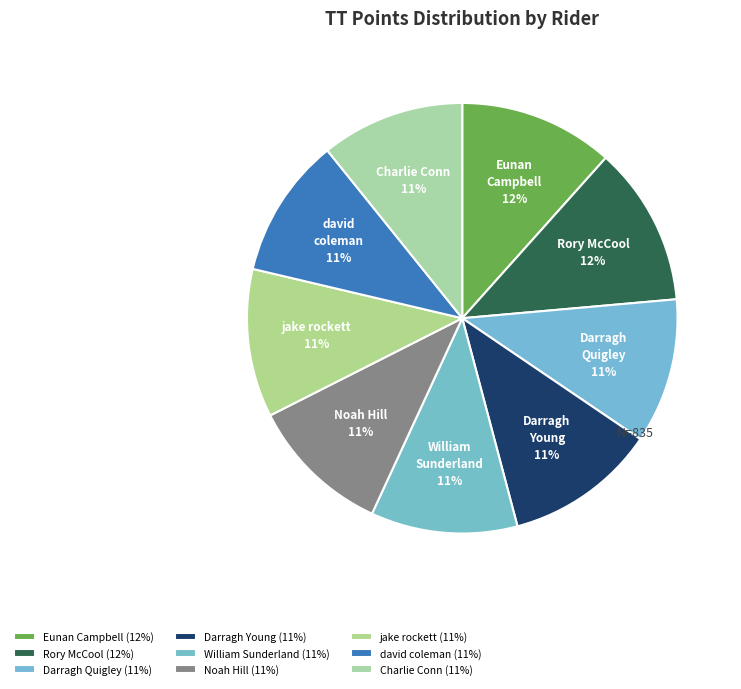

How many segments does this pie chart have?

9